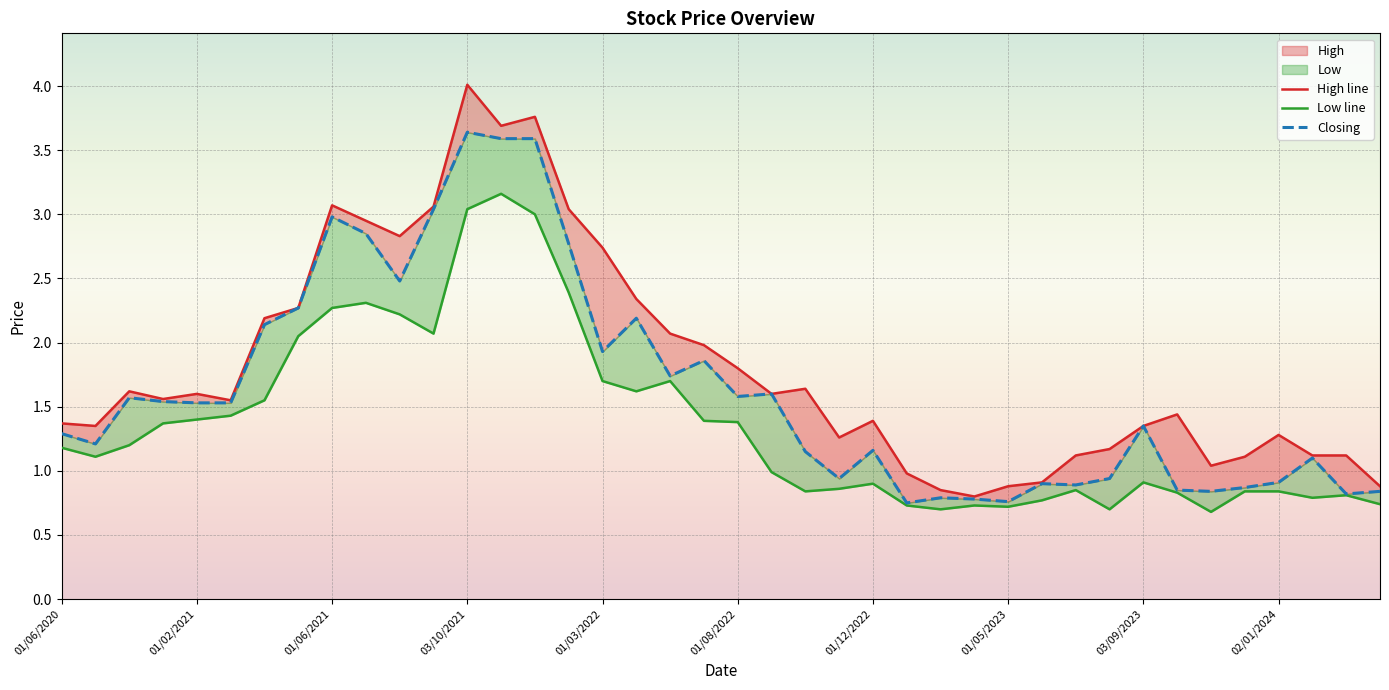

True or false: Closing has more than 1 interior local peaks.

True